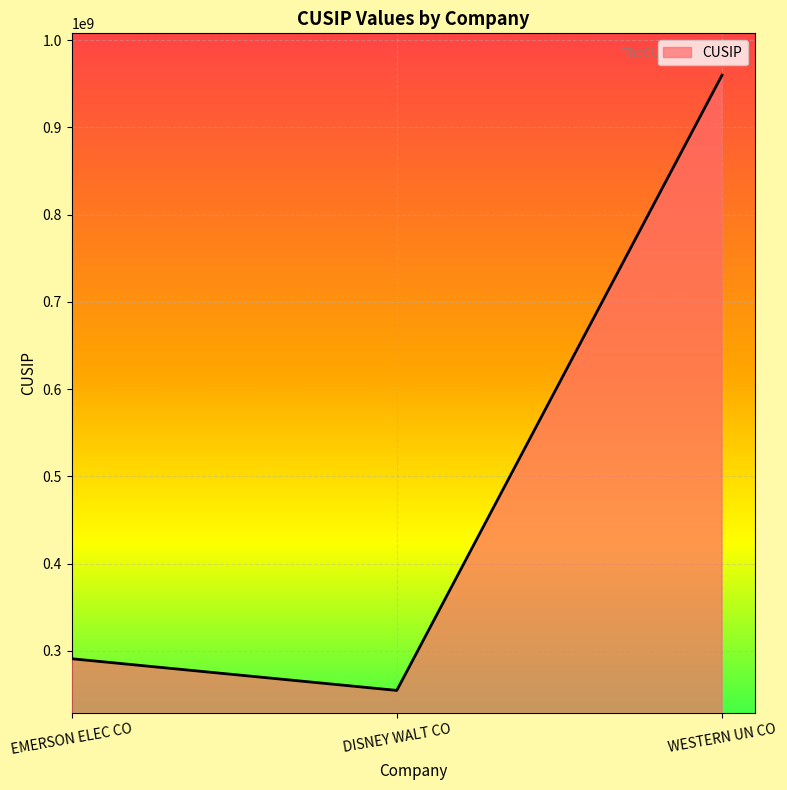

What is the change in value from EMERSON ELEC CO to DISNEY WALT CO?

-36323998